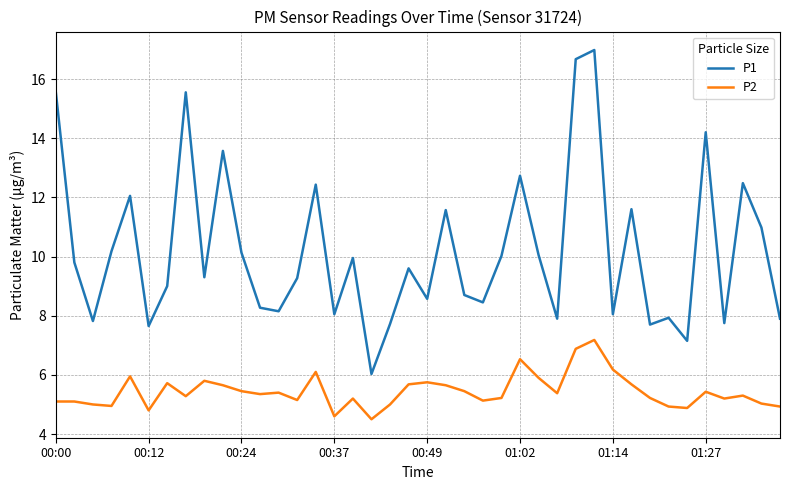

Rank the series by their average value, from highest to lowest.

P1, P2